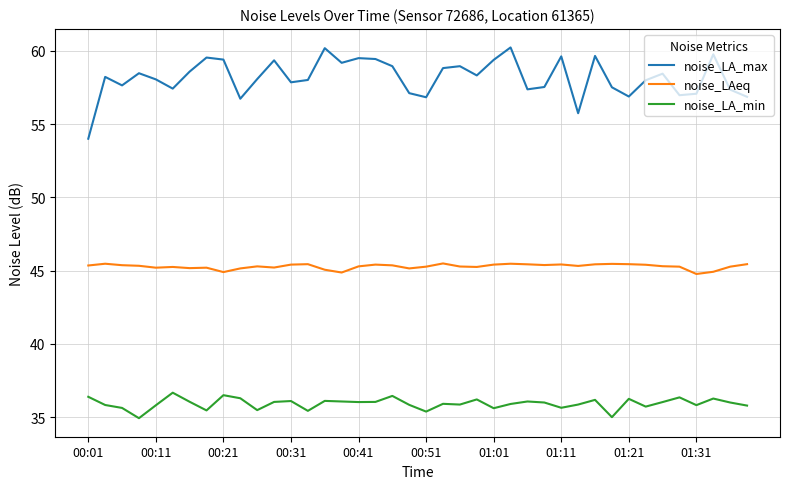

Which series has the largest range (max minus min)?

noise_LA_max